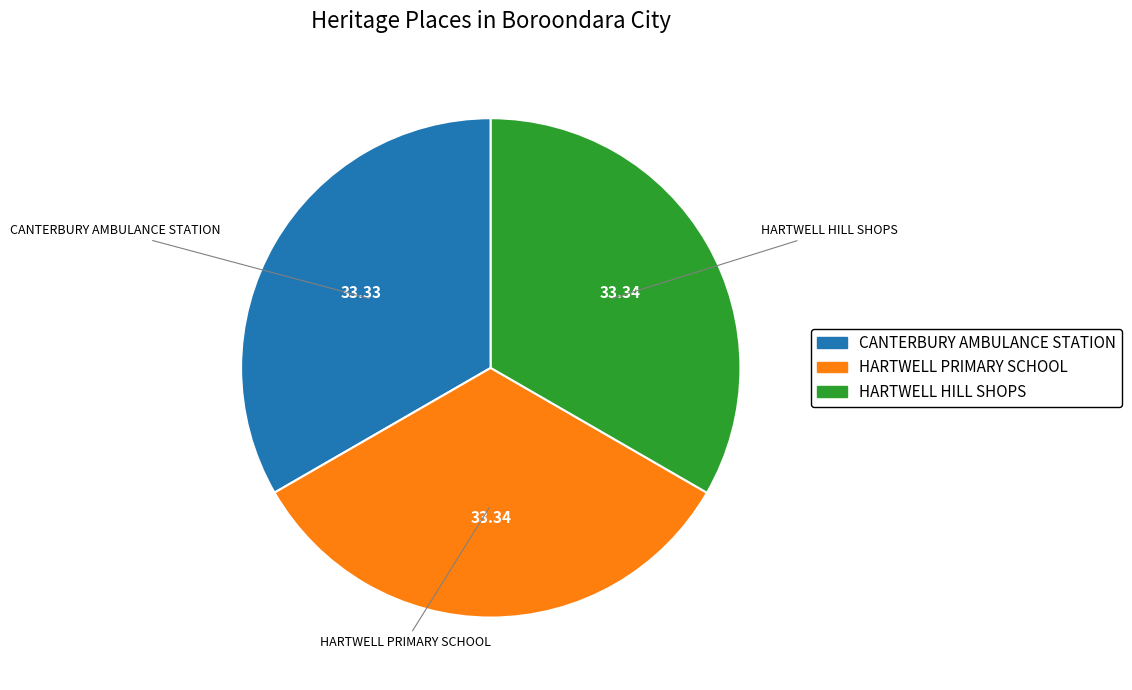

Do HARTWELL PRIMARY SCHOOL and HARTWELL HILL SHOPS together represent more than half of the pie?

Yes